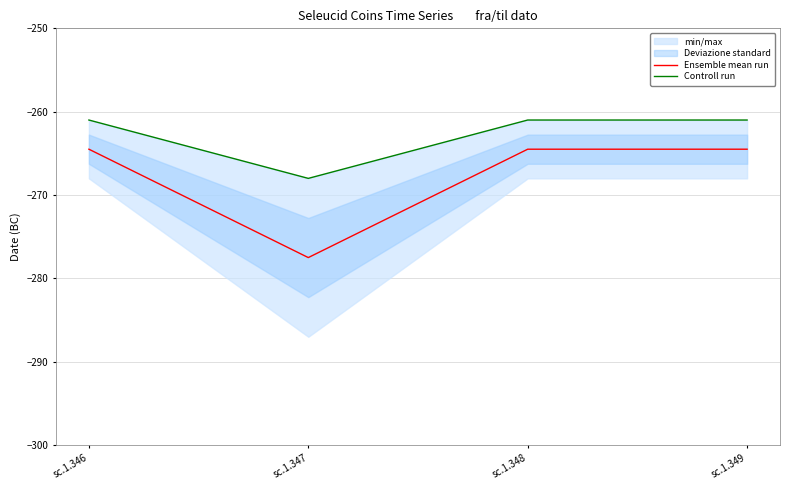

Rank the categories by Ensemble mean run value from highest to lowest.

sc.1.346, sc.1.348, sc.1.349, sc.1.347